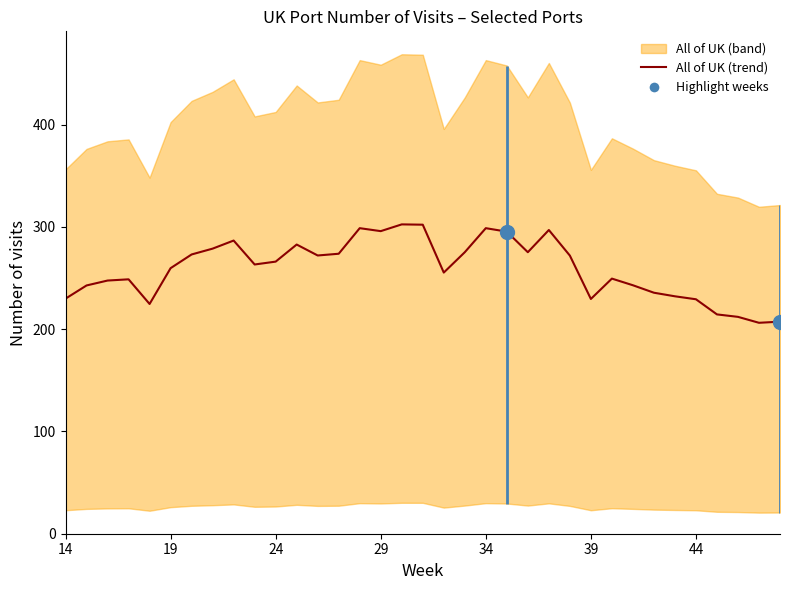

How many data points does each series have?

35